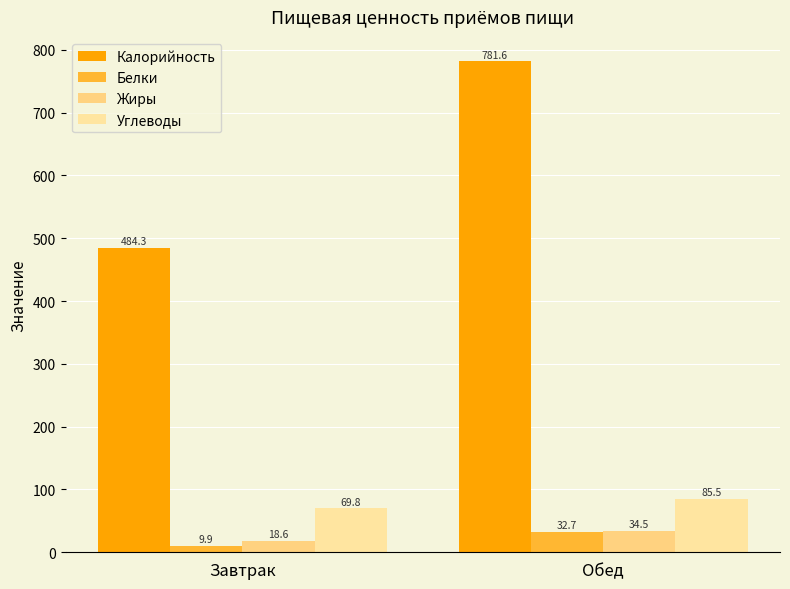

Does the chart contain any negative values?

No